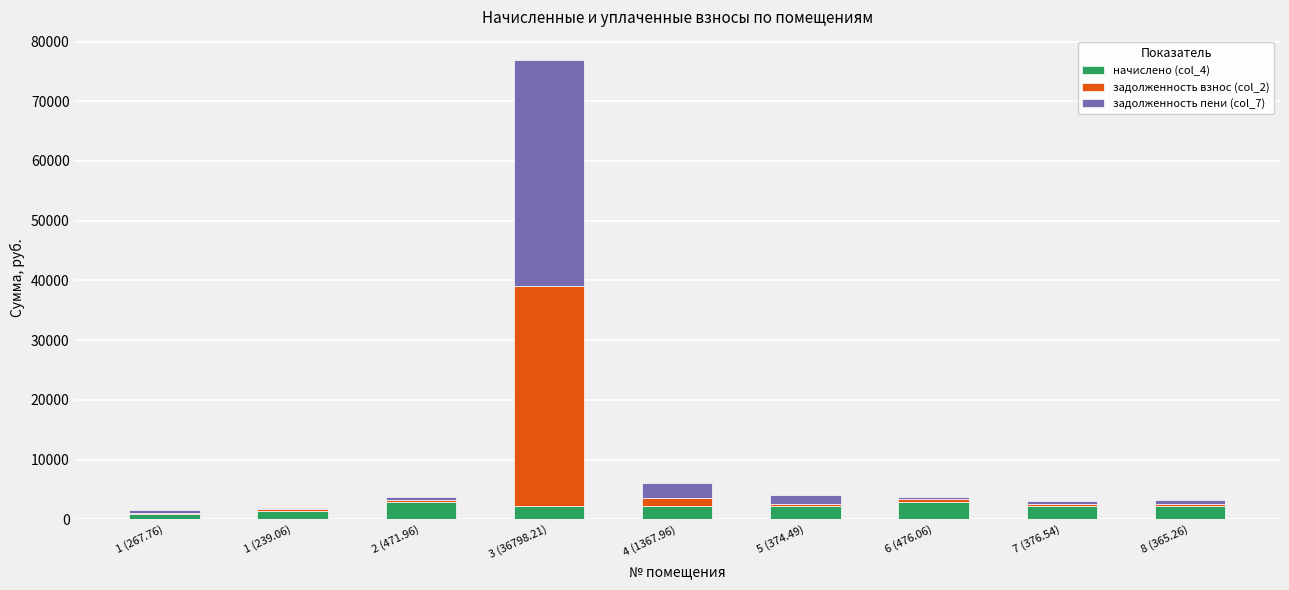

What is the total value across all series at 3 (36798.21)?

76929.9